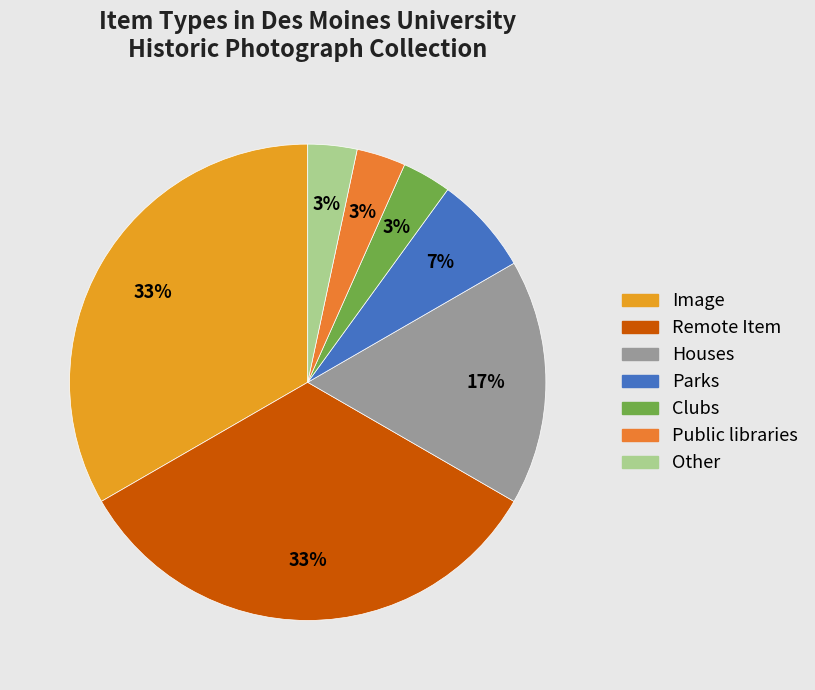

Is it true that Public libraries is 3% of the pie?

True